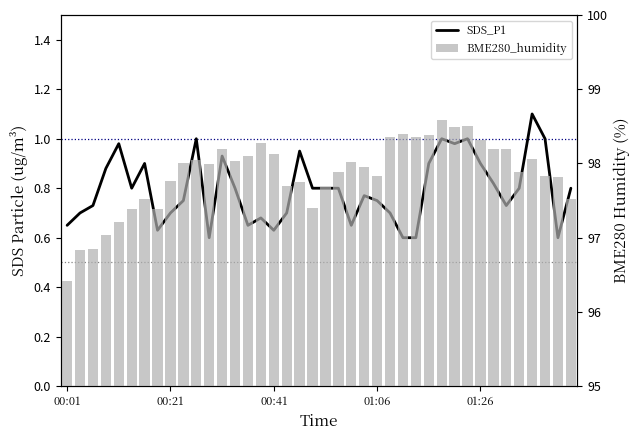

Between 23 and 29, which series saw the biggest shift?

BME280_humidity